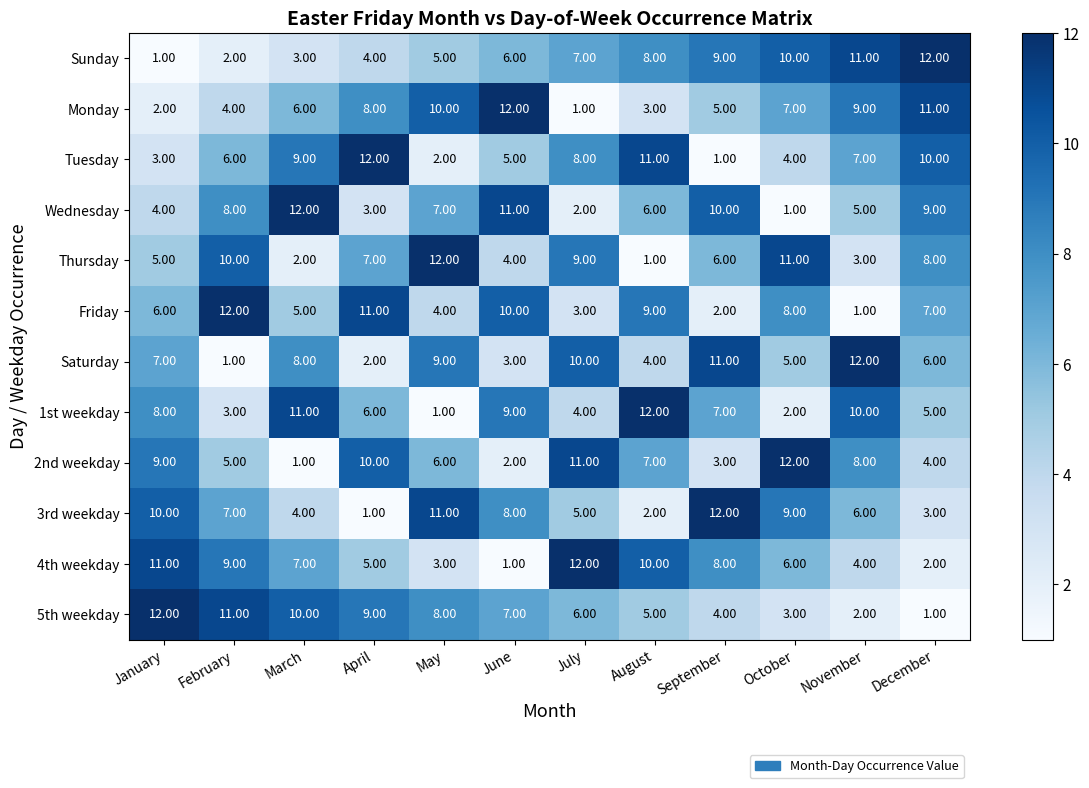

At how many categories does at least one series exceed 10?

12